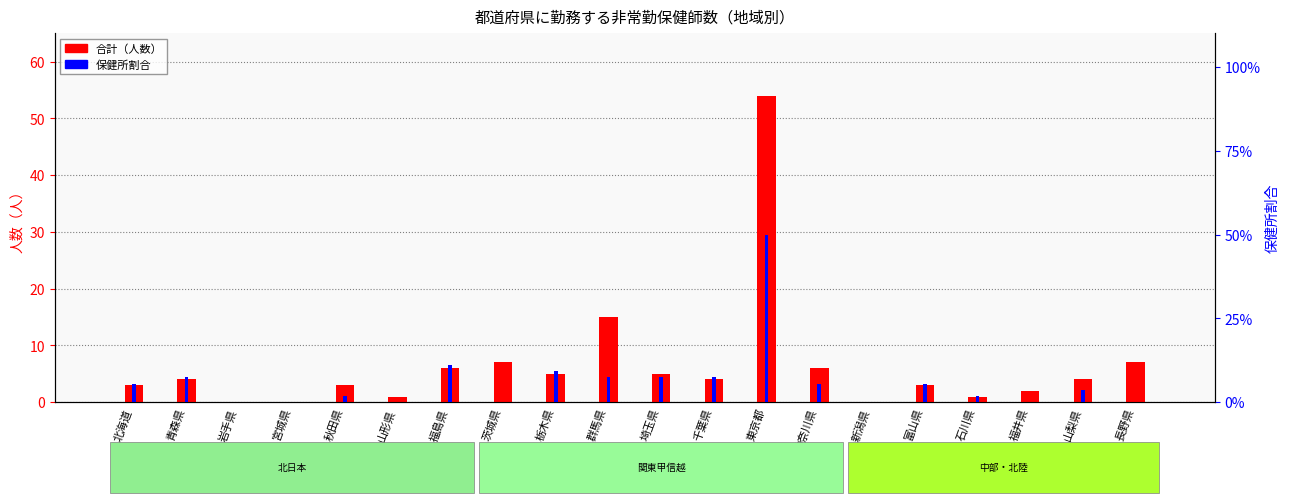

Read the 合計 value at 秋田県.

3.0